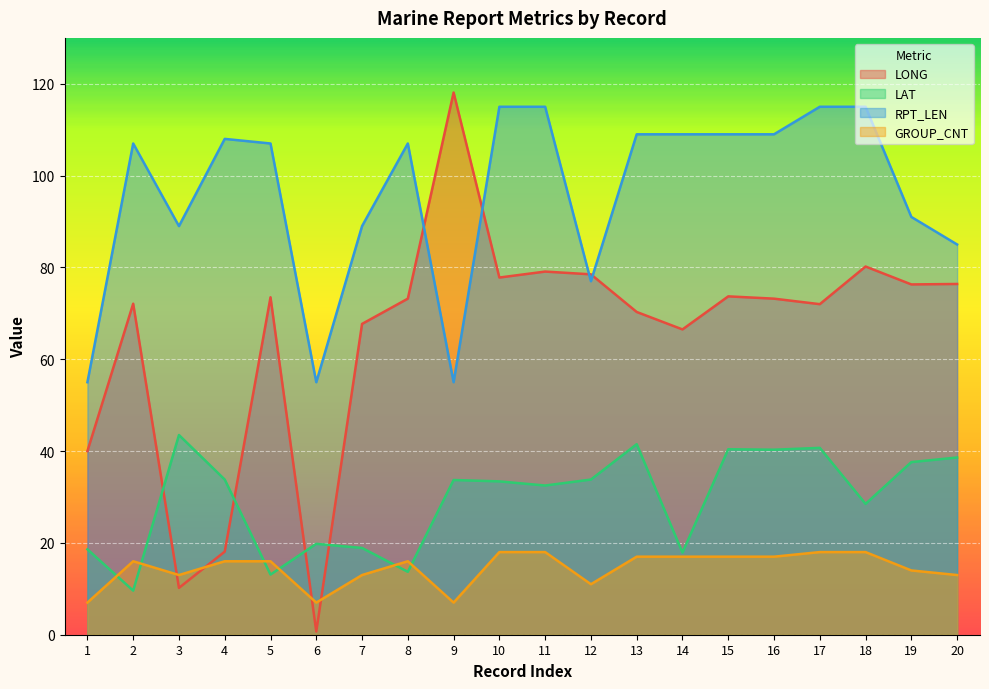

True or false: GROUP_CNT and RPT_LEN cross at least once.

False